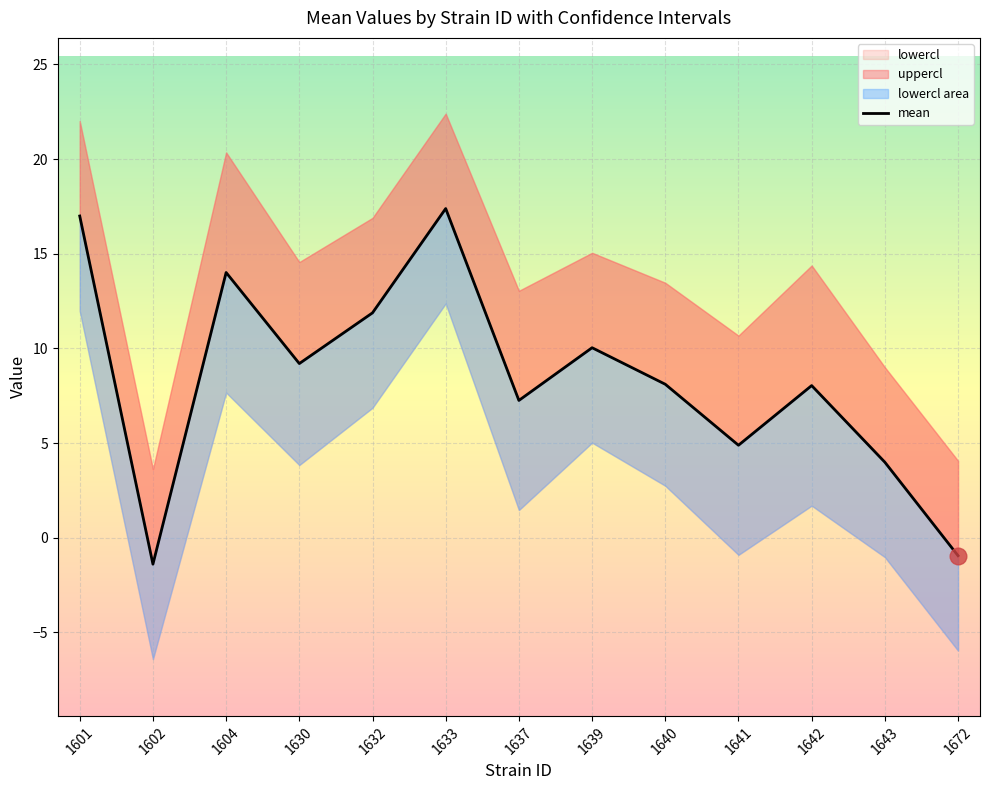

What is the sum of the values at 1602 and 1601?

15.6